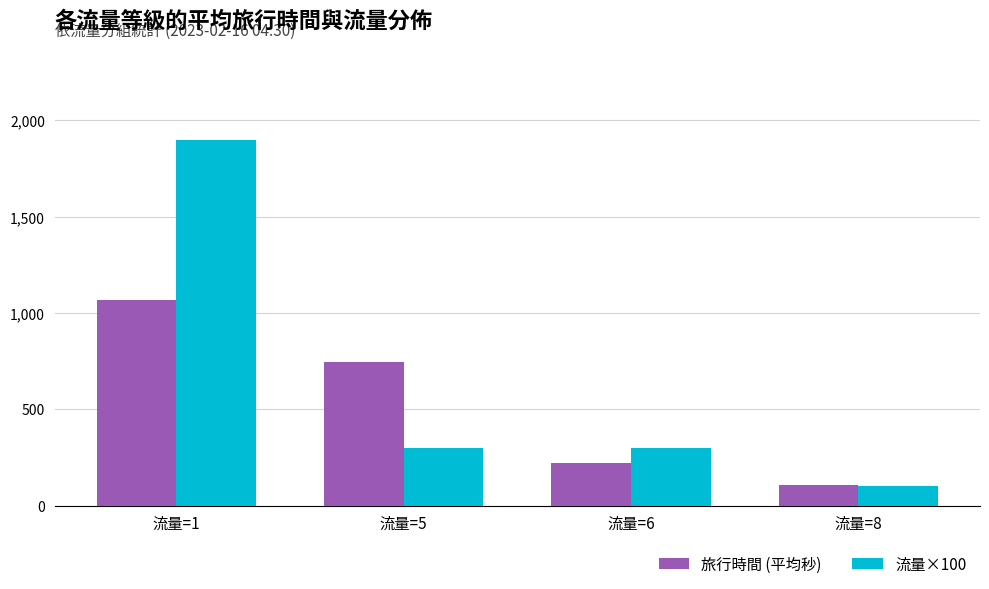

Reading left to right, list all the values displayed in this chart.

旅行時間 (平均秒): 1067.9	746.3	219.3	109.0
流量×100: 1900.0	300.0	300.0	100.0